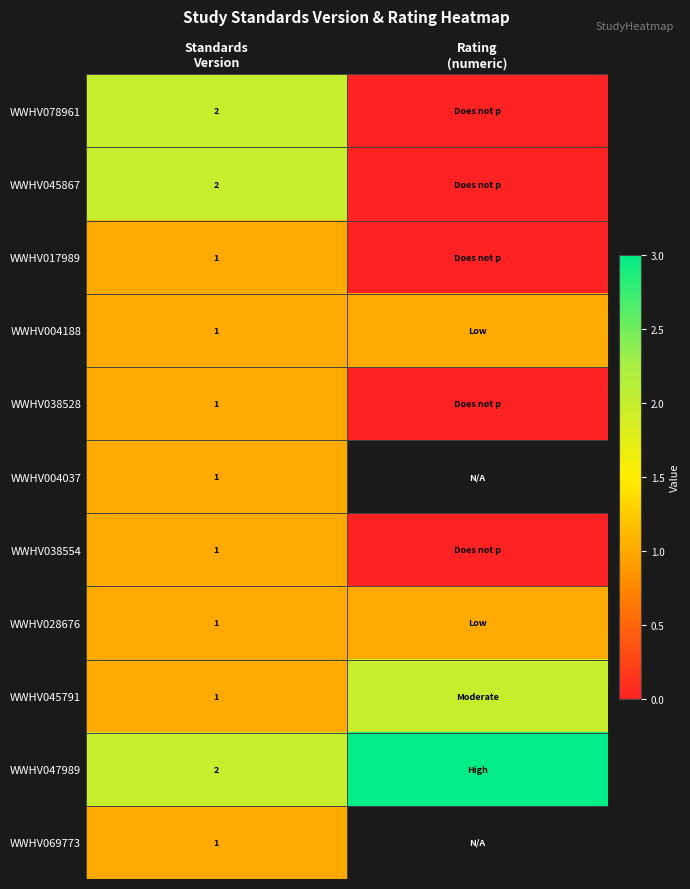

Which series changed the most between Standards Version and Rating (numeric)?

WWHV078961